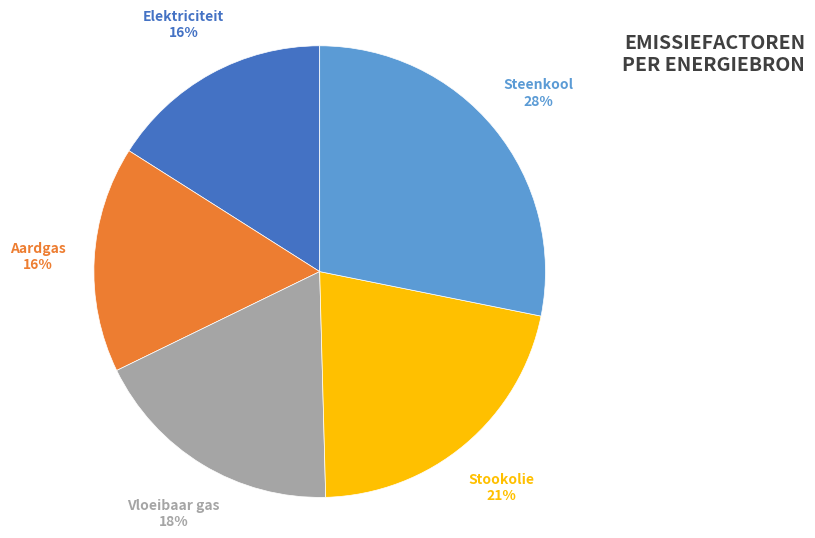

Which slice is the largest?

Steenkool